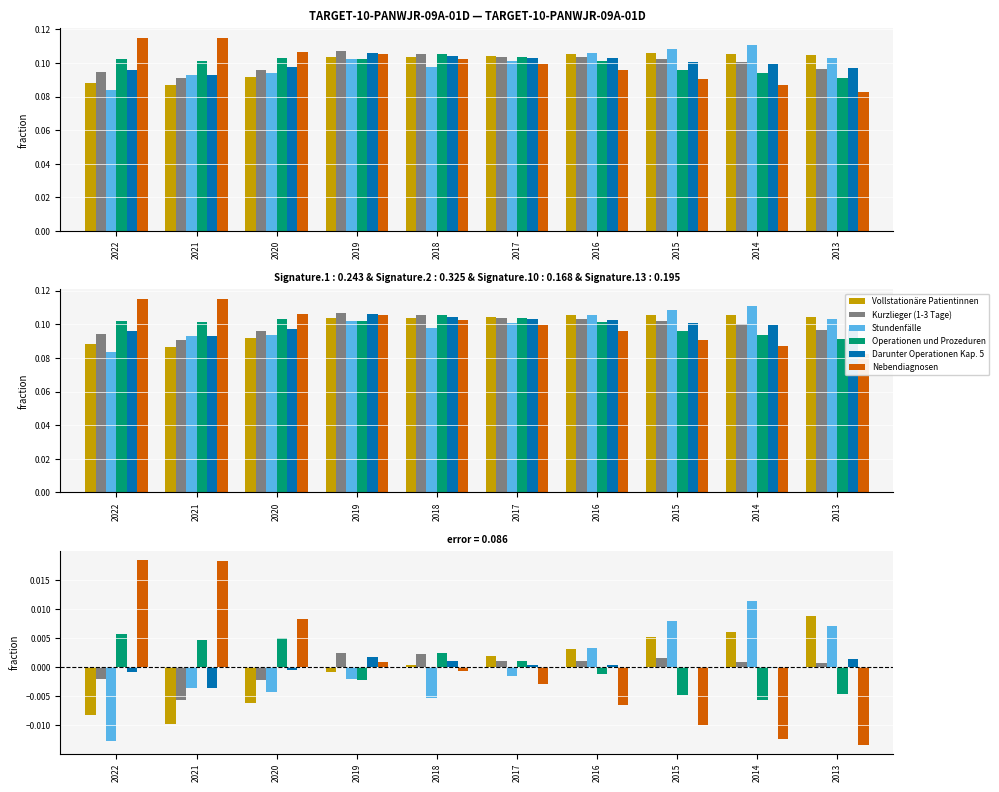

True or false: Vollstationäre Patientinnen has a value of -0.0 at 2020.

True